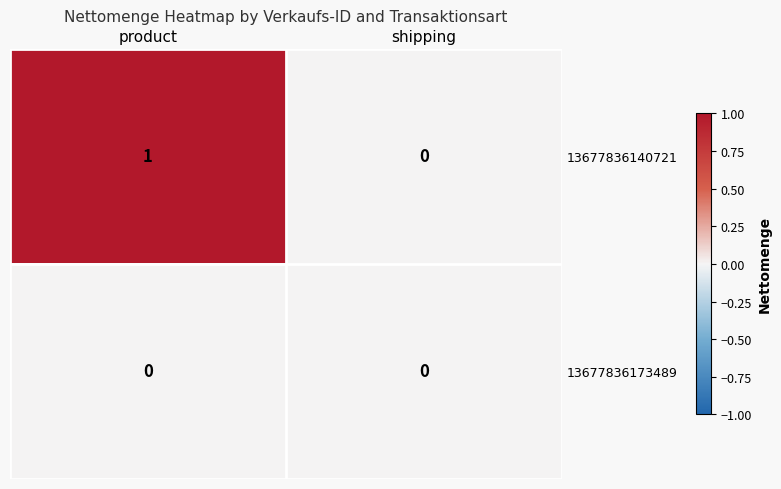

The 13677836140721 series shows 0 at shipping. True or false?

True